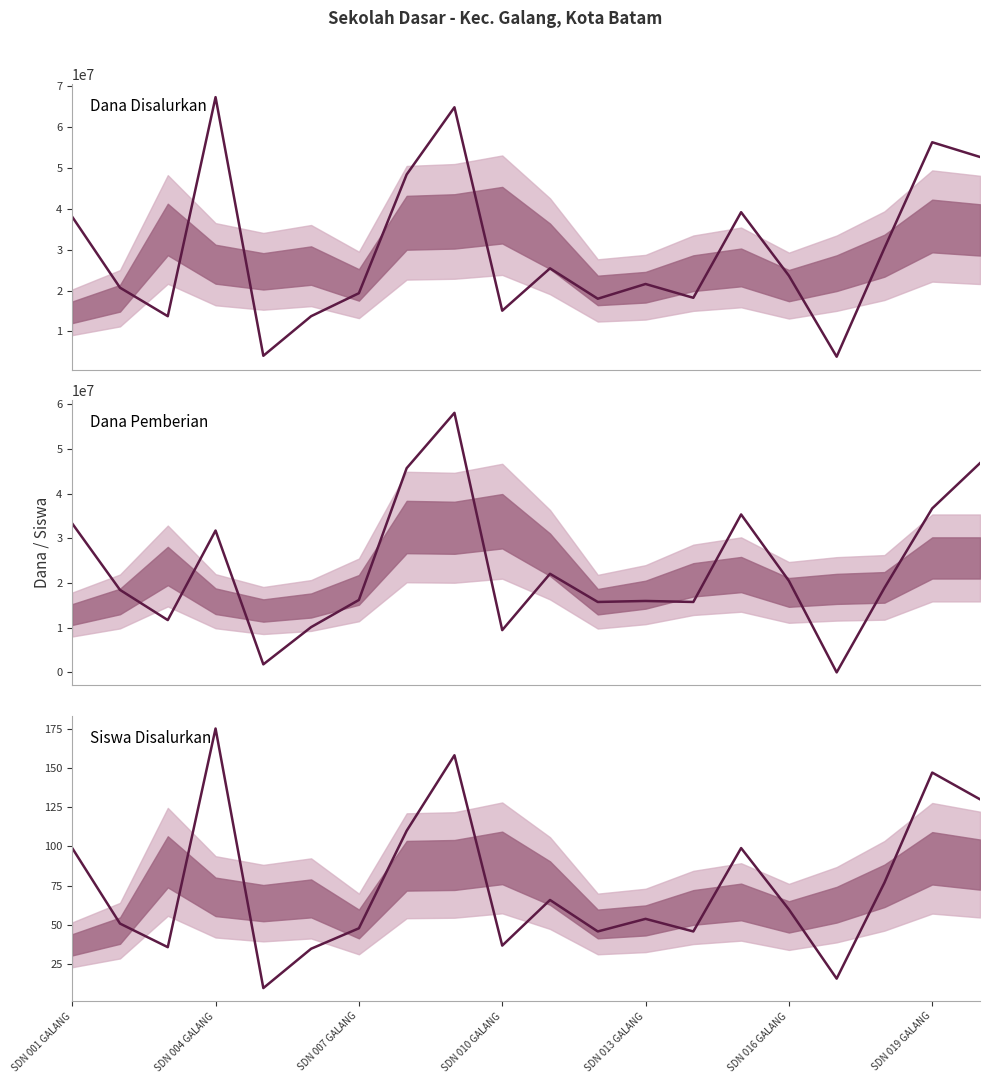

Does the chart have visible grid lines?

No